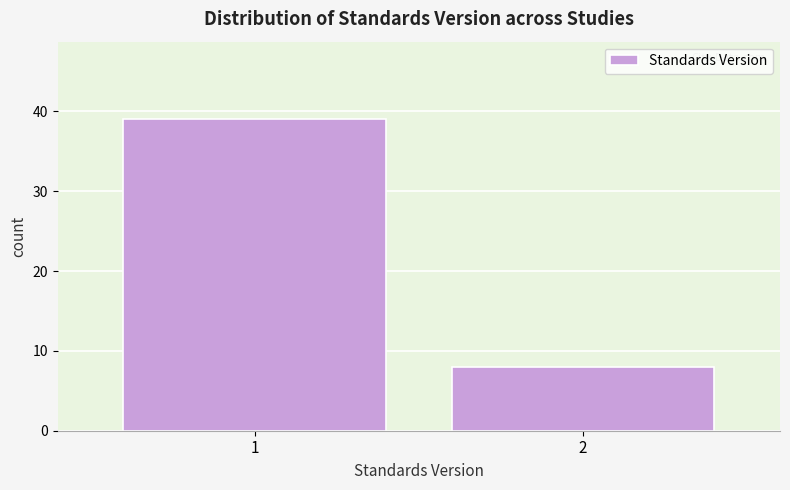

Reading right to left, extract all data points from this chart.

2=8	1=39